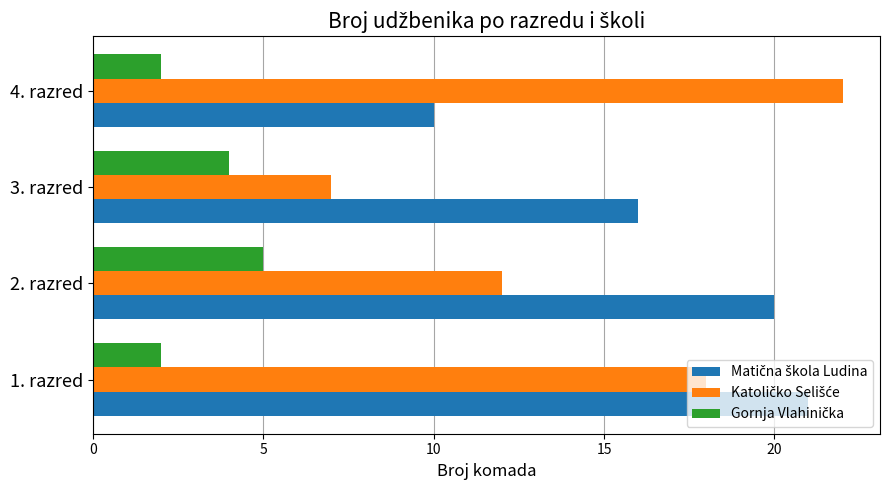

What is the total value across all series at 1. razred?

41